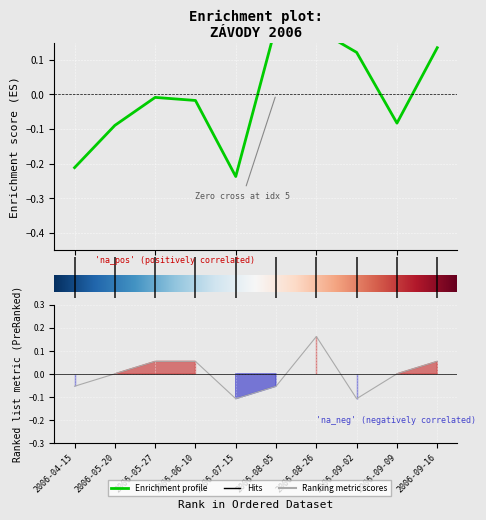

Reading left to right, transcribe all the data shown in this chart.

Body: -0.2	-0.1	-0.0	-0.0	-0.2	0.2	0.2	0.1	-0.1	0.1
Koef.: -0.1	0.0	0.1	0.1	-0.1	-0.1	0.2	-0.1	0.0	0.1